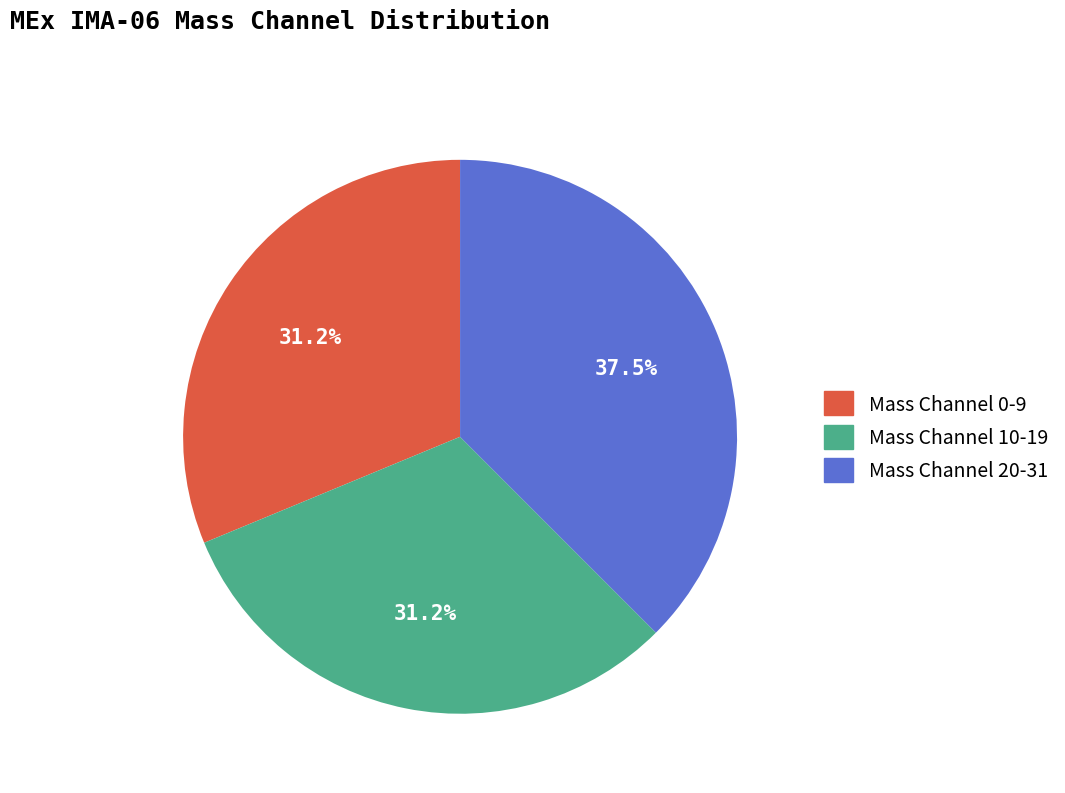

How many segments does this pie chart have?

3